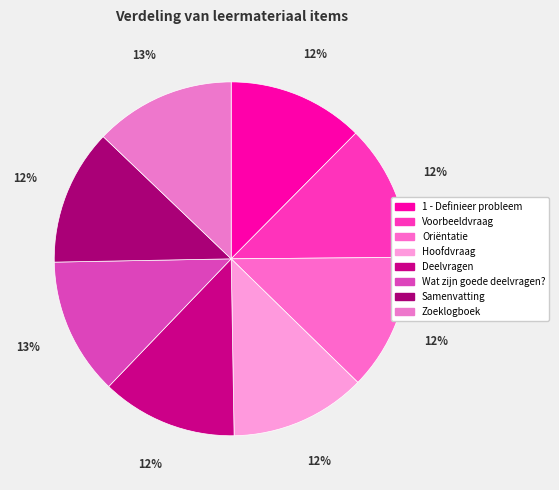

True or false: Oriëntatie accounts for 25% of the total.

False